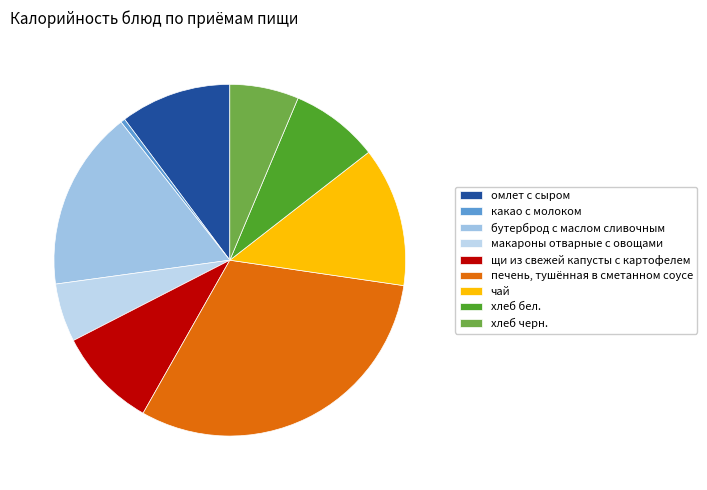

To the nearest percent, what is the difference between the largest and smallest slice percentages?

30%